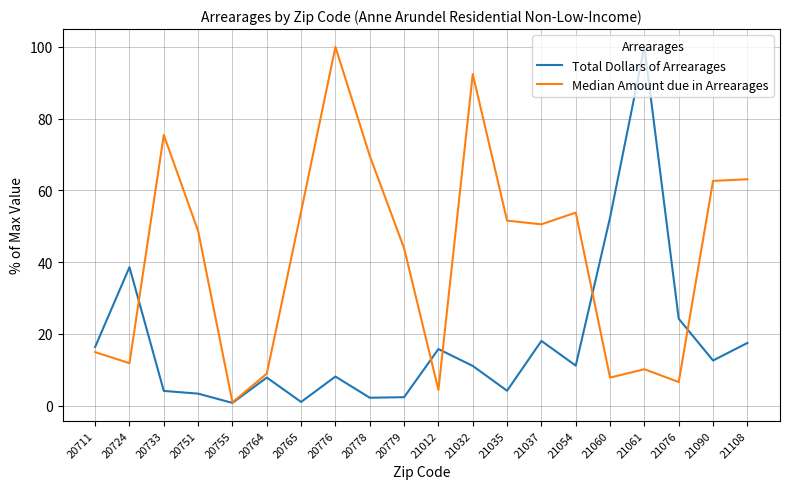

List the series in order of their overall mean, highest first.

Median Amount due in Arrearages, Total Dollars of Arrearages